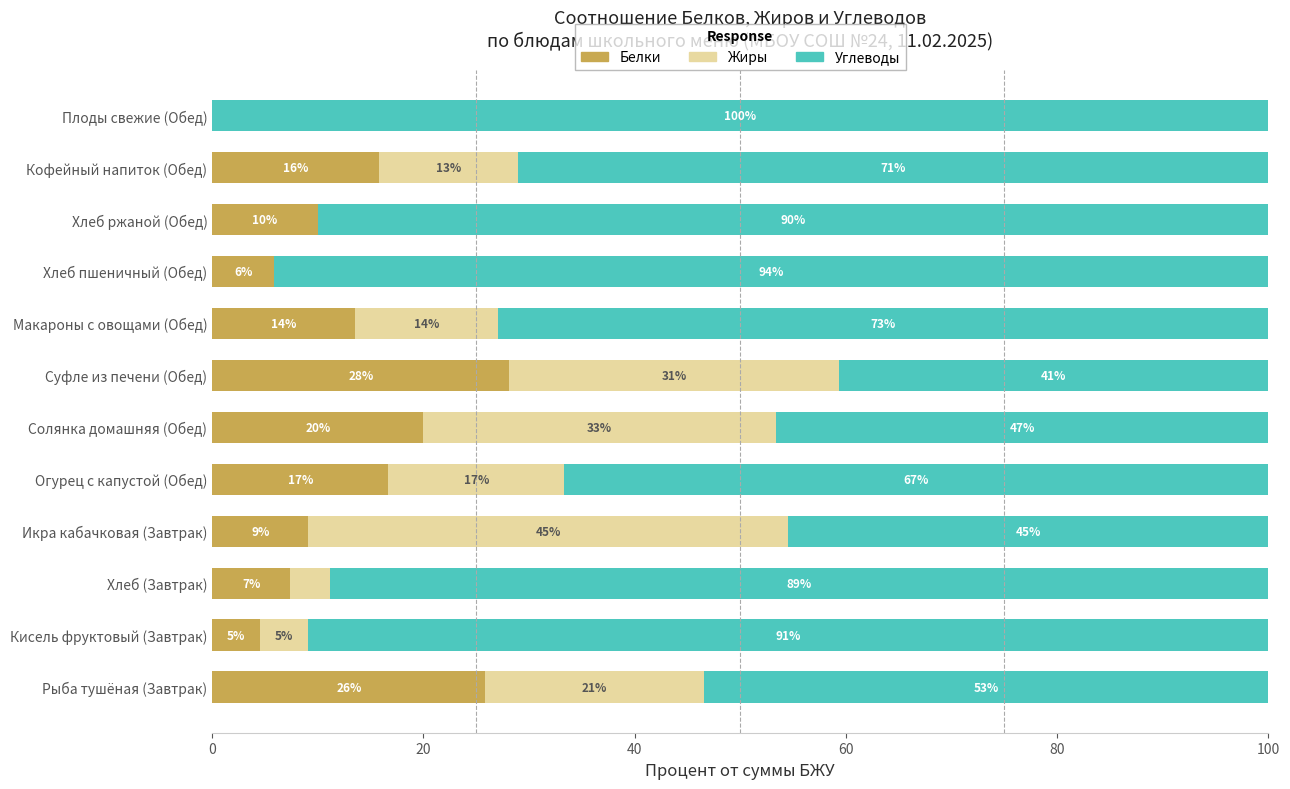

What are all the series names shown in the legend?

Белки, Жиры, Углеводы